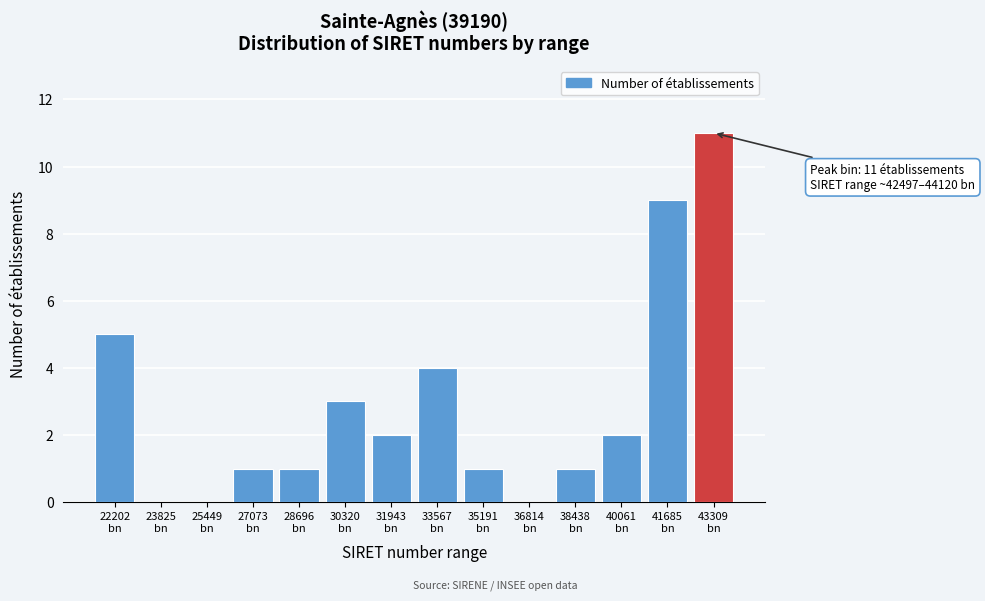

What is the greatest value displayed?

11